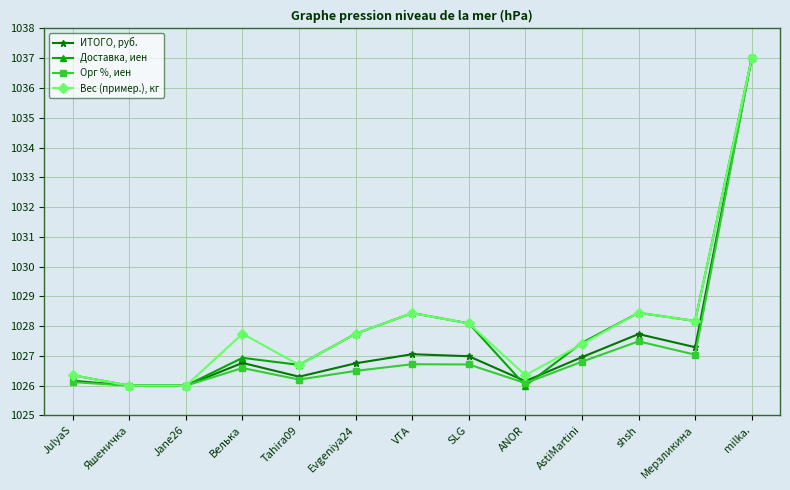

What is the difference between the highest and lowest values at shsh?

1.0